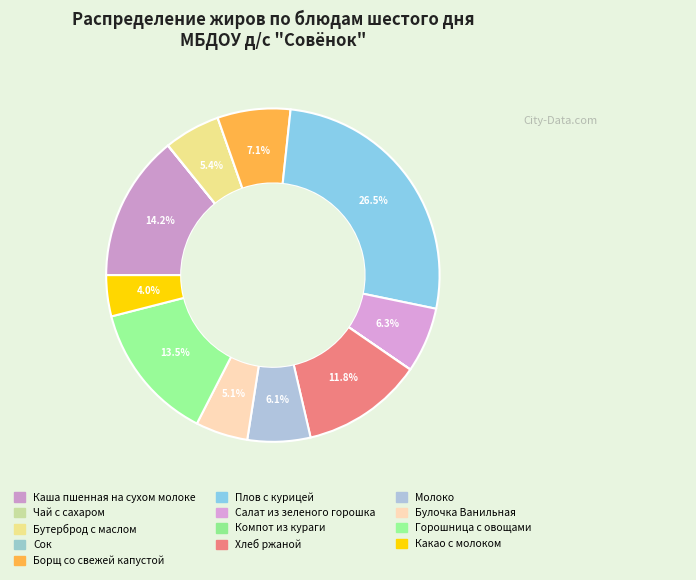

Is it true that Салат из зеленого горошка is 17% of the pie?

False